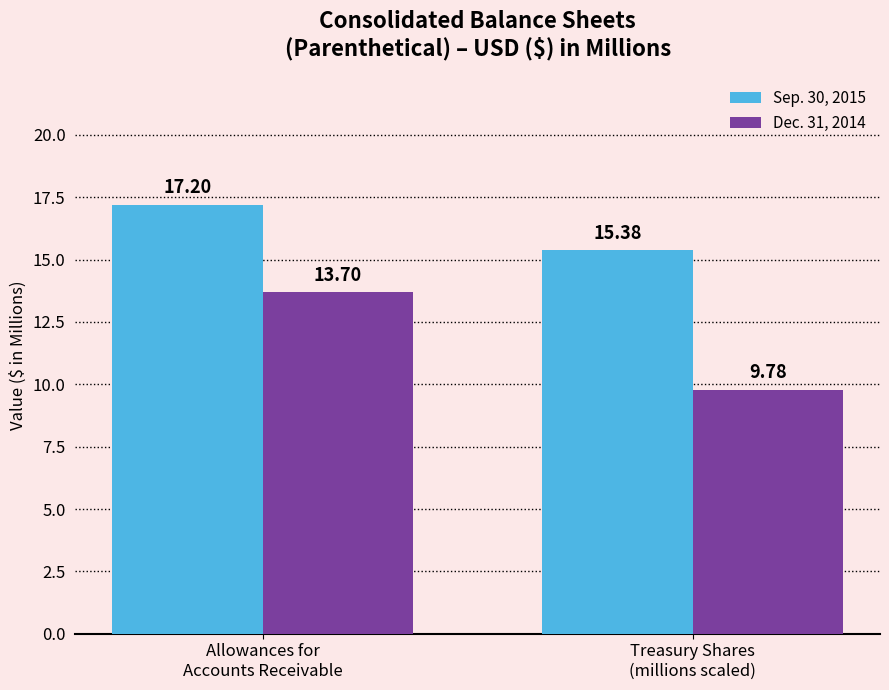

The Dec. 31, 2014 series shows 13.7 at Allowances for
Accounts Receivable. True or false?

True